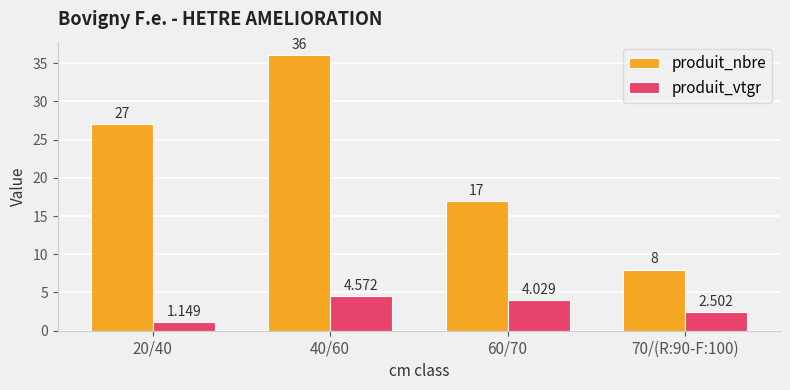

How many bars are there in total?

8